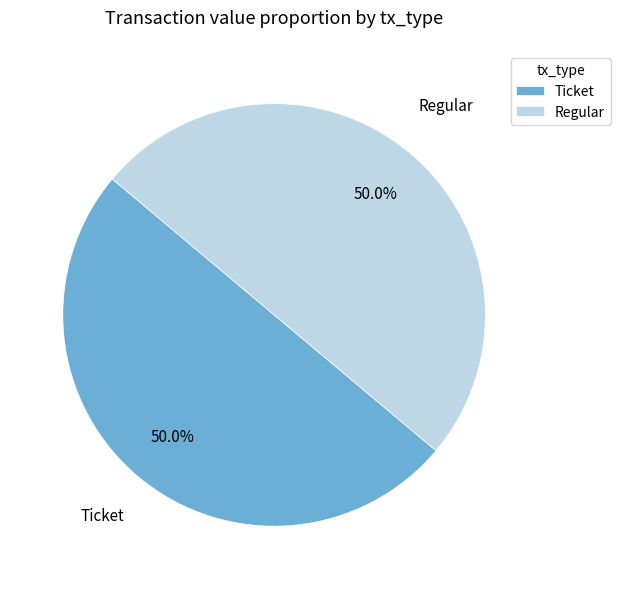

Approximately how many times larger is the value at Ticket compared to Regular?

1.0